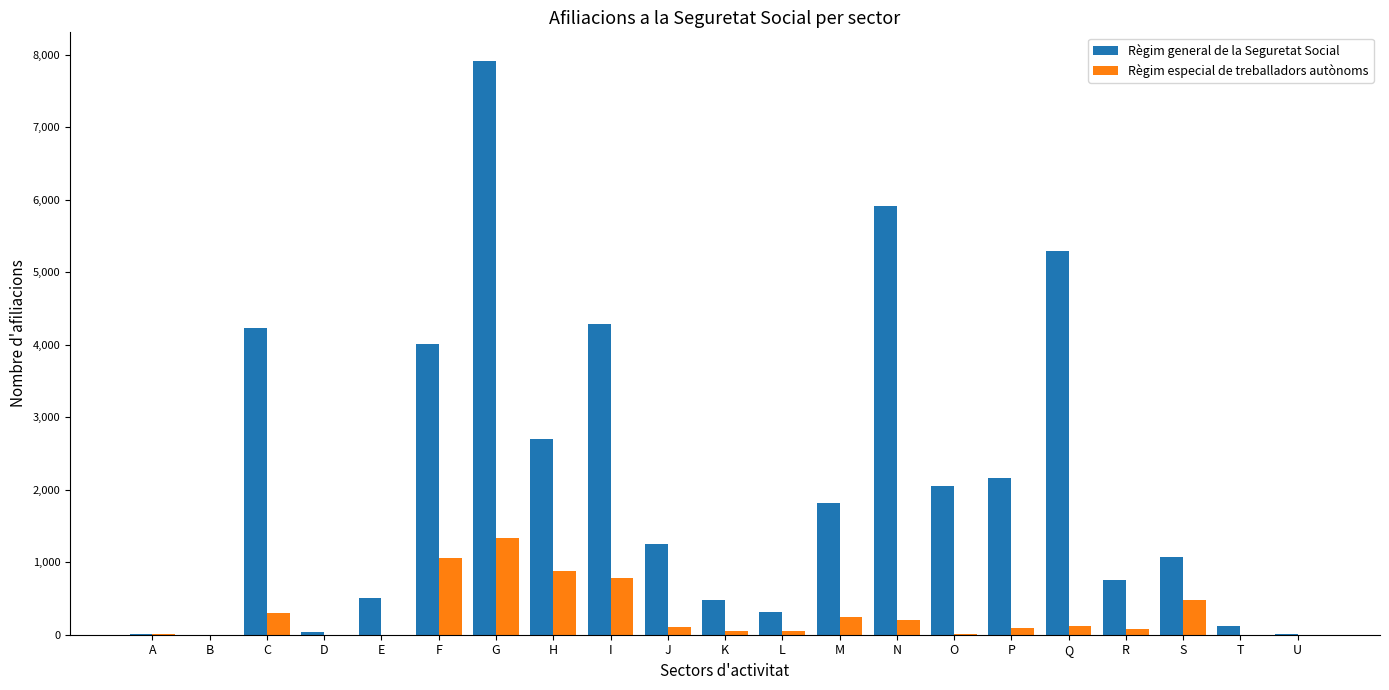

The Règim especial de treballadors autònoms series shows 880 at H. True or false?

True